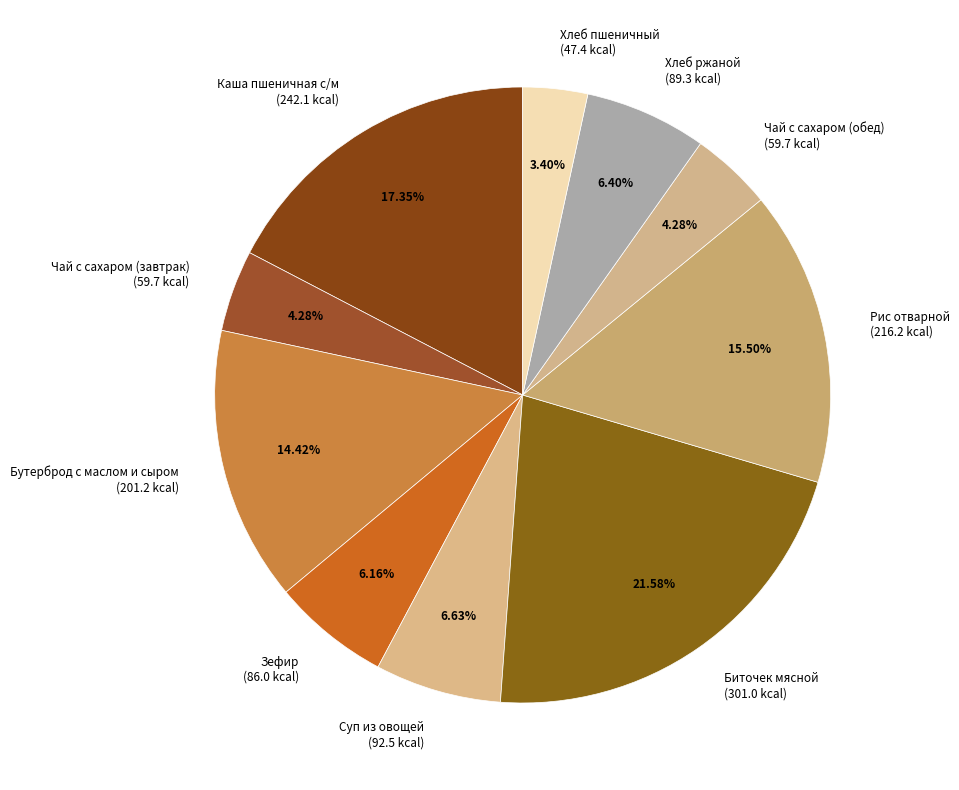

True or false: Чай с сахаром (обед) accounts for 10% of the total.

False